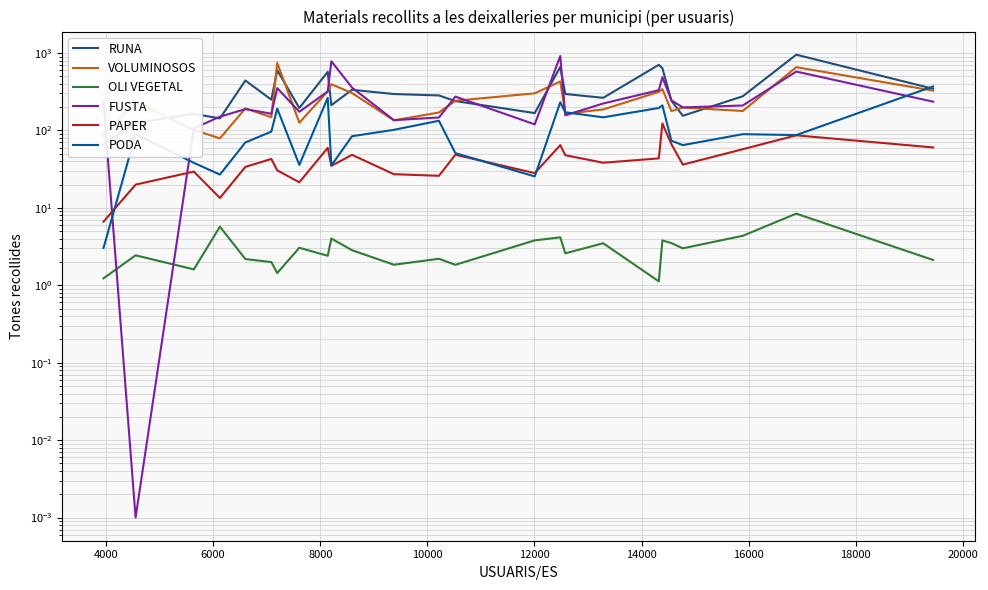

Reading left to right, extract all data points from this chart.

RUNA: 65.8	124.6	163.6	143.1	441.5	249.5	599.5	194.9	571.0	212.0	334.9	295.2	283.1	239.5	167.6	660.4	295.7	263.8	703.8	635.7	242.3	154.6	276.3	951.1	345.7
VOLUMINOSOS: 86.5	234.4	101.4	79.1	192.6	148.2	746.5	126.0	319.9	395.0	304.1	135.0	170.6	241.9	301.5	428.8	164.5	186.6	314.8	341.7	177.9	197.9	178.3	656.3	326.6
OLI VEGETAL: 1.2	2.4	1.6	5.7	2.2	2.0	1.4	3.1	2.4	4.0	2.8	1.8	2.2	1.8	3.8	4.2	2.6	3.5	1.1	3.8	3.5	3.0	4.4	8.4	2.1
FUSTA: 233.1	0.0	106.5	150.5	188.6	164.3	352.2	174.2	318.8	782.3	357.6	135.7	147.0	273.6	119.8	915.1	156.7	222.8	330.8	486.8	245.3	198.4	209.9	575.8	235.3
PAPER: 6.6	20.0	29.4	13.4	33.8	42.9	30.5	21.4	59.6	34.9	48.4	27.2	26.0	48.5	28.1	64.6	47.9	38.3	43.6	123.0	66.5	36.2	57.2	86.4	60.3
PODA: 3.0	89.5	38.1	26.9	70.0	96.5	191.6	35.9	263.9	35.3	84.2	101.8	133.4	50.9	25.5	231.2	171.7	147.7	195.0	210.6	73.7	64.6	89.5	87.1	370.0